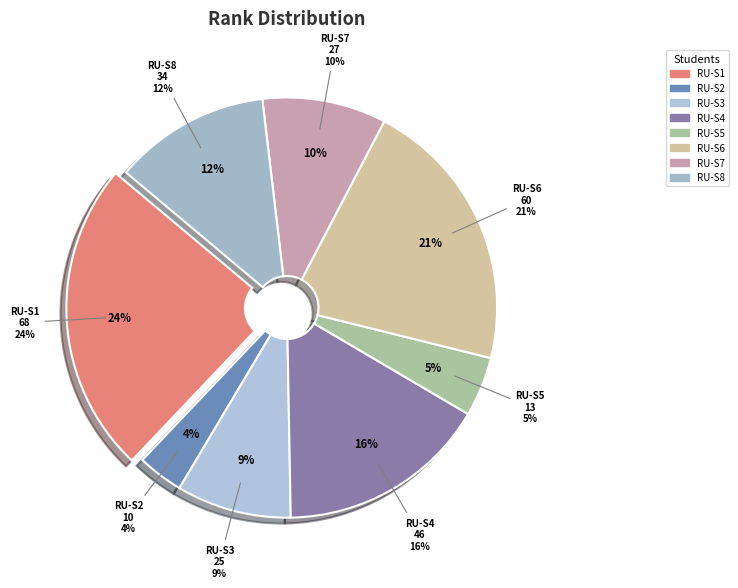

How many slices are in this pie chart?

8